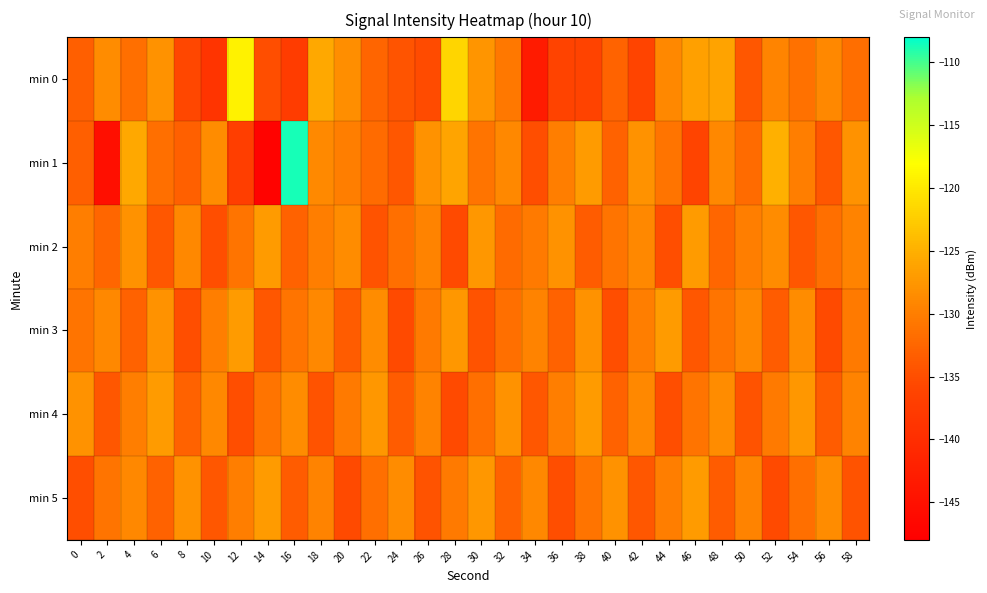

Reading right to left, transcribe all the data shown in this chart.

min 0: 58=-131.7	56=-129.0	54=-131.4	52=-129.3	50=-134.1	48=-126.2	46=-126.5	44=-129.1	42=-136.0	40=-132.8	38=-136.3	36=-136.3	34=-143.0	32=-130.5	30=-127.6	28=-121.7	26=-135.2	24=-134.3	22=-132.6	20=-128.4	18=-125.8	16=-137.4	14=-134.9	12=-119.2	10=-138.8	8=-135.7	6=-128.0	4=-131.5	2=-128.6	0=-133.2
min 1: 58=-128.0	56=-134.0	54=-130.0	52=-125.0	50=-132.0	48=-129.0	46=-136.0	44=-131.0	42=-128.0	40=-133.0	38=-127.0	36=-130.0	34=-135.0	32=-129.0	30=-131.0	28=-126.0	26=-128.0	24=-134.0	22=-132.0	20=-130.0	18=-128.9	16=-108.7	14=-147.3	12=-137.1	10=-128.5	8=-133.0	6=-131.5	4=-125.7	2=-145.3	0=-133.3
min 2: 58=-129.5	56=-131.5	54=-134.0	52=-128.5	50=-130.0	48=-132.5	46=-127.0	44=-135.0	42=-129.0	40=-131.0	38=-133.5	36=-128.0	34=-130.5	32=-132.0	30=-127.5	28=-135.5	26=-129.5	24=-131.5	22=-134.5	20=-128.5	18=-130.0	16=-133.0	14=-127.0	12=-131.0	10=-135.0	8=-129.0	6=-134.0	4=-128.0	2=-132.5	0=-130.0
min 3: 58=-130.5	56=-135.5	54=-128.5	52=-133.5	50=-129.0	48=-131.0	46=-134.0	44=-127.0	42=-130.0	40=-135.0	38=-128.0	36=-133.0	34=-129.5	32=-131.5	30=-134.5	28=-127.5	26=-130.5	24=-135.5	22=-128.5	20=-133.5	18=-129.0	16=-131.0	14=-134.0	12=-127.0	10=-130.0	8=-135.0	6=-128.0	4=-133.0	2=-129.0	0=-131.0
min 4: 58=-129.5	56=-133.5	54=-127.5	52=-130.5	50=-134.5	48=-128.5	46=-131.0	44=-135.0	42=-129.0	40=-133.0	38=-127.0	36=-130.0	34=-134.0	32=-128.0	30=-131.5	28=-135.5	26=-129.5	24=-133.5	22=-127.5	20=-130.5	18=-134.5	16=-128.5	14=-131.0	12=-135.0	10=-129.0	8=-133.0	6=-127.0	4=-130.0	2=-134.0	0=-128.0
min 5: 58=-134.5	56=-128.5	54=-131.5	52=-135.5	50=-129.5	48=-133.5	46=-127.0	44=-130.0	42=-134.0	40=-128.0	38=-131.0	36=-135.0	34=-129.0	32=-133.0	30=-127.5	28=-130.5	26=-134.5	24=-128.5	22=-131.5	20=-135.5	18=-129.5	16=-133.5	14=-127.0	12=-130.0	10=-134.0	8=-128.0	6=-133.0	4=-129.0	2=-131.0	0=-135.0